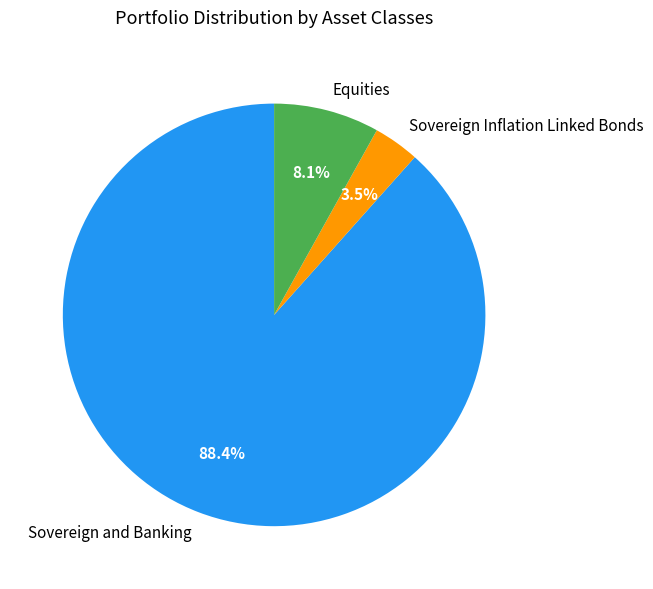

How many slices are in this pie chart?

3